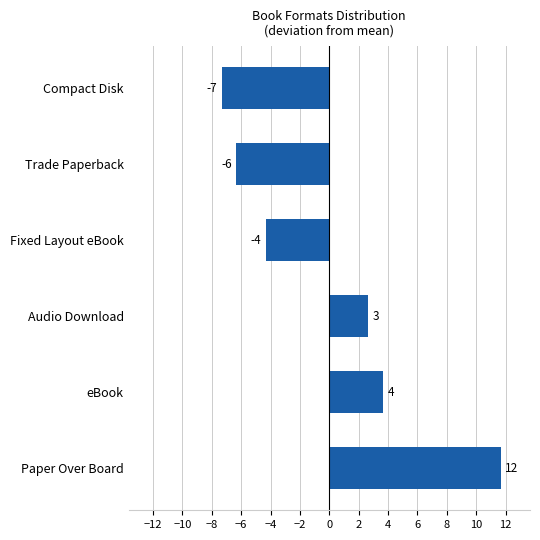

How many bars are there in total?

6